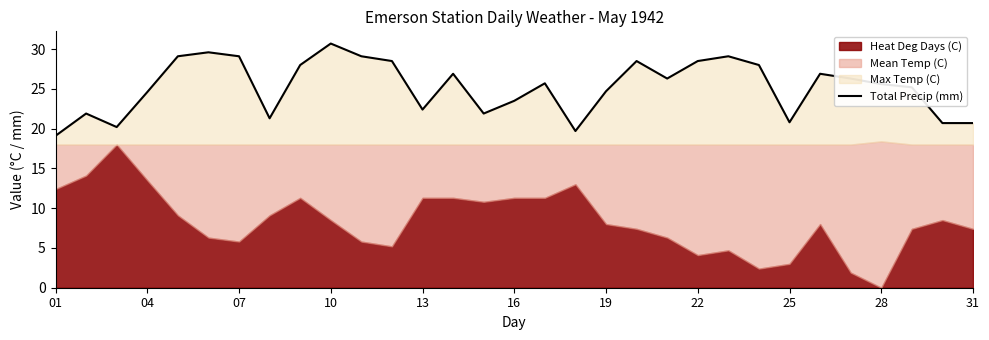

Reading left to right, what are all the values shown in this chart?

19.1	21.9	20.2	24.6	29.1	29.6	29.1	21.3	28.0	30.7	29.1	28.5	22.4	26.9	21.9	23.5	25.7	19.7	24.7	28.5	26.3	28.5	29.1	28.0	20.8	26.9	26.3	25.6	25.2	20.7	20.7